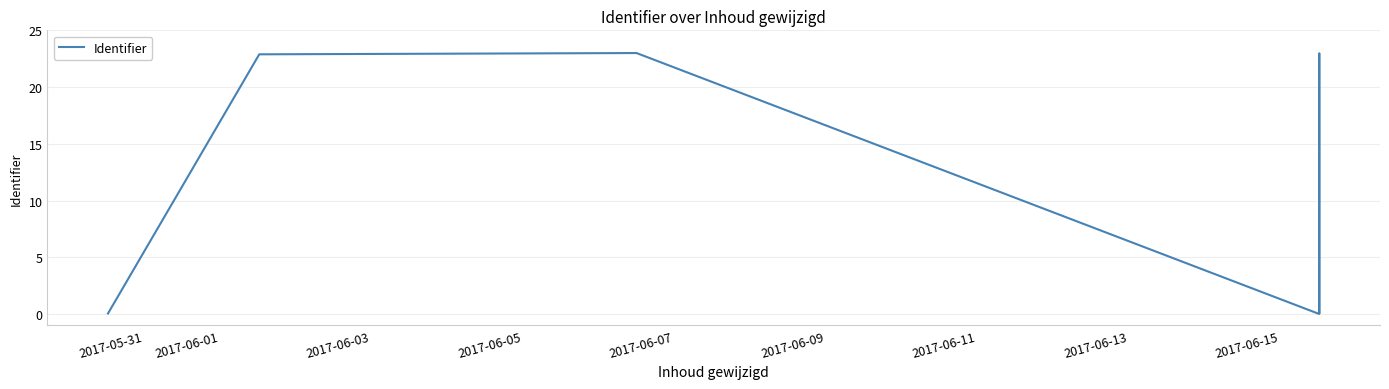

What is the difference between the maximum and minimum values?

23.0